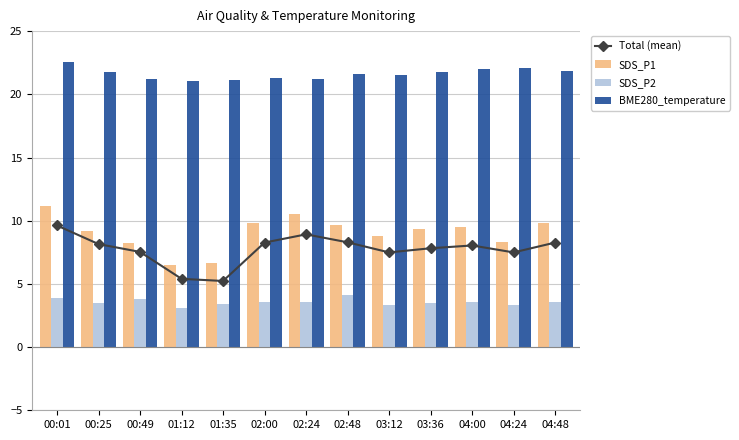

Does the chart contain stacked bars?

No